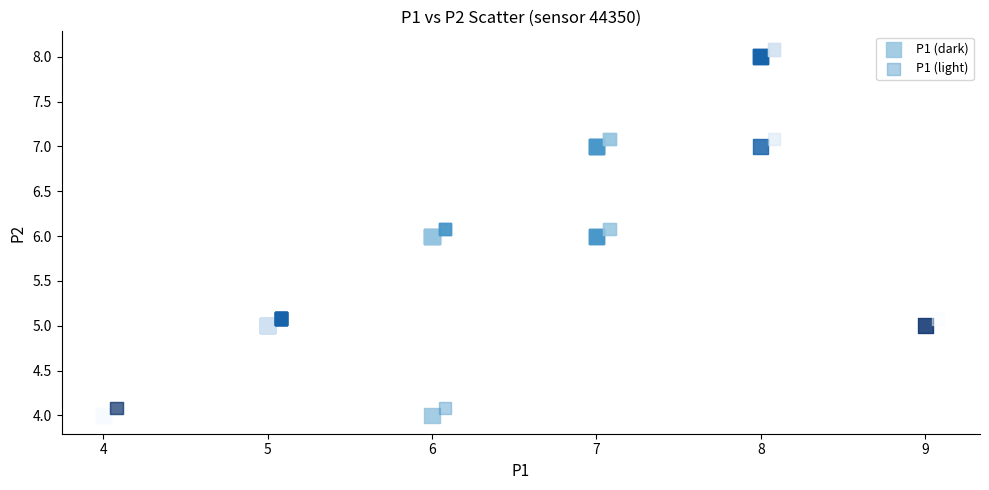

Which series contains the lowest Y value?

P1 (dark)